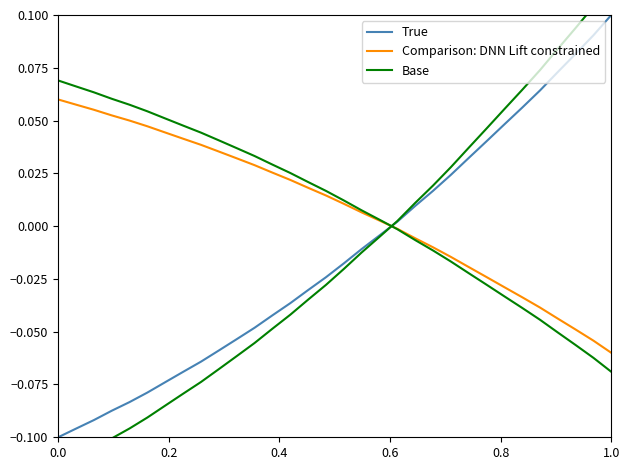

What is the maximum value for Comparison: DNN Lift constrained?

0.1